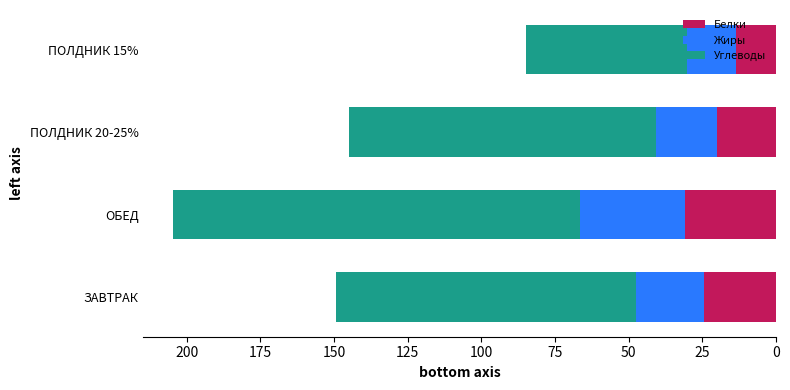

What is the sum of the Белки values at ЗАВТРАК and ОБЕД?

55.4